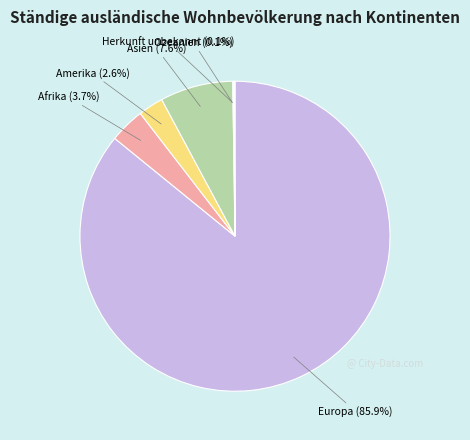

What is the largest slice in the pie chart?

Europa